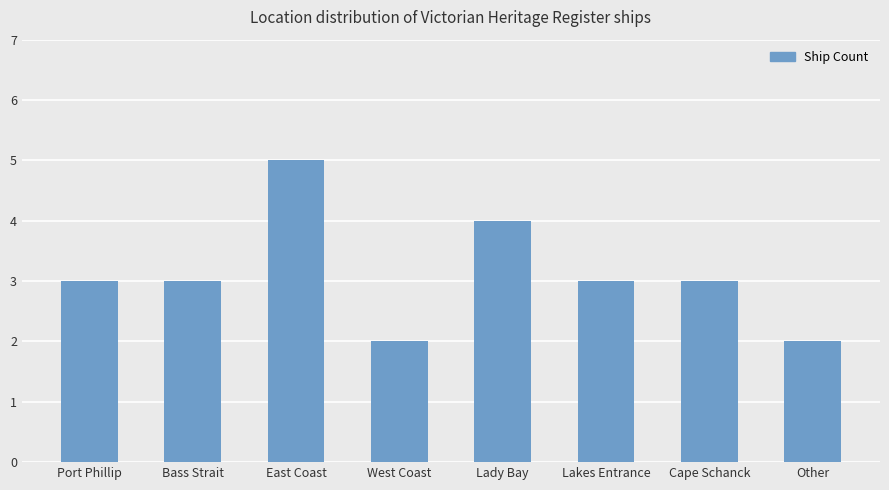

The value at Cape Schanck is 3. True or false?

True